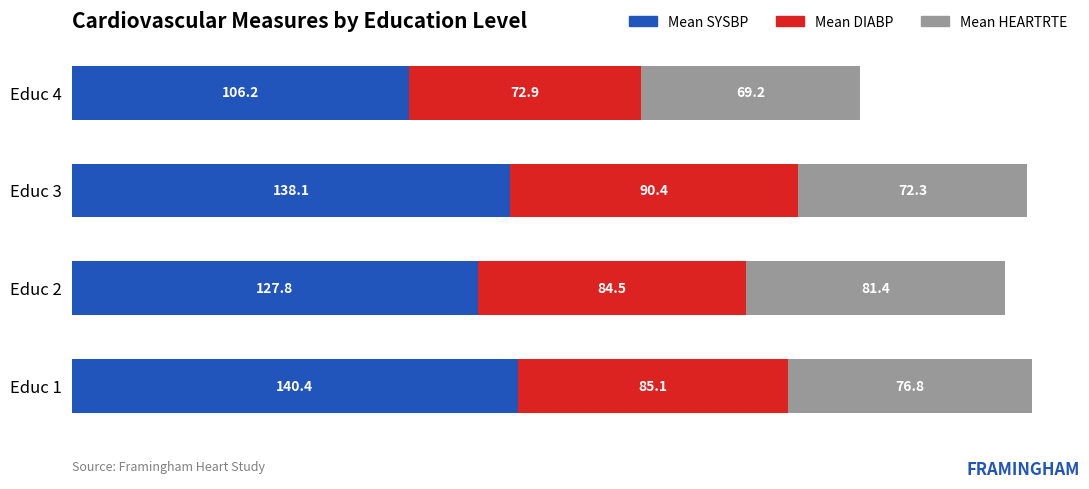

What is the total value across all series at Educ 4?

248.3